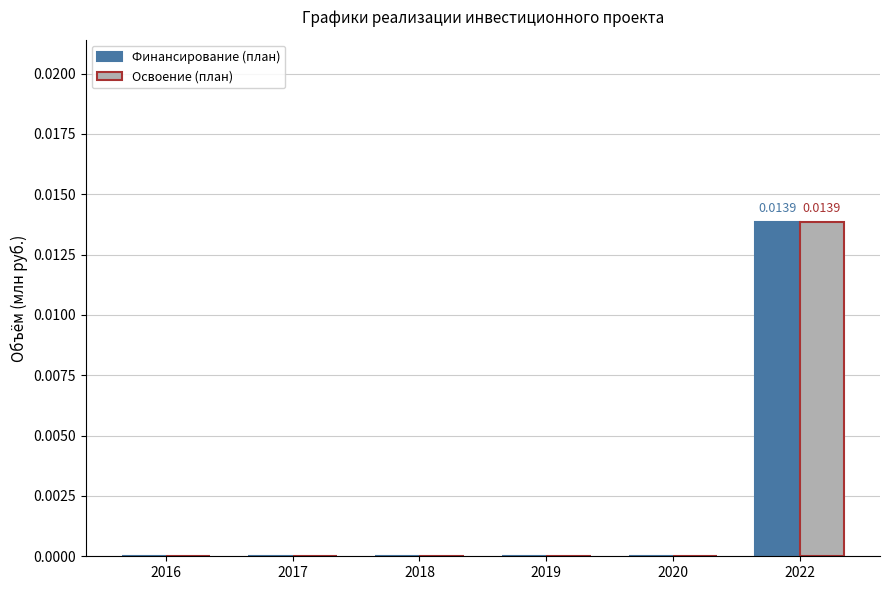

Is the value of Финансирование (план) at 2022 greater than the value of Освоение (план) at 2019?

Yes